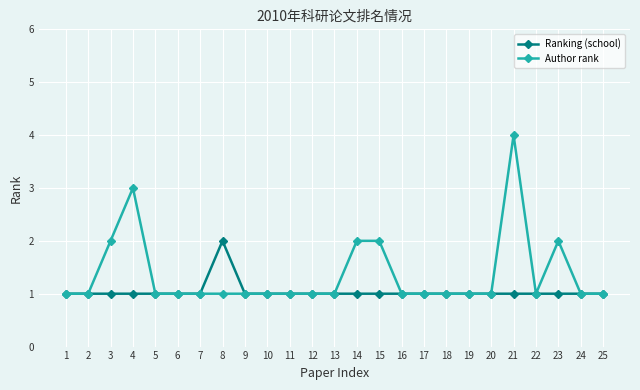

List the series in order of their peak value, lowest first.

Ranking (school), Author rank